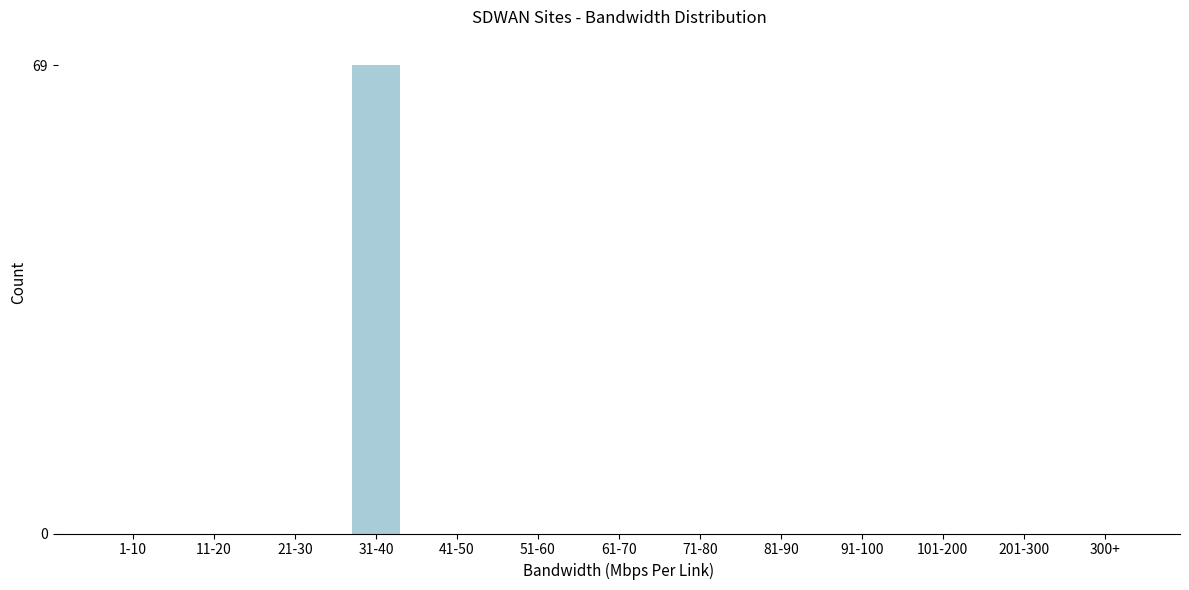

Reading left to right, transcribe all the data shown in this chart.

1-10=0	11-20=0	21-30=0	31-40=69	41-50=0	51-60=0	61-70=0	71-80=0	81-90=0	91-100=0	101-200=0	201-300=0	300+=0